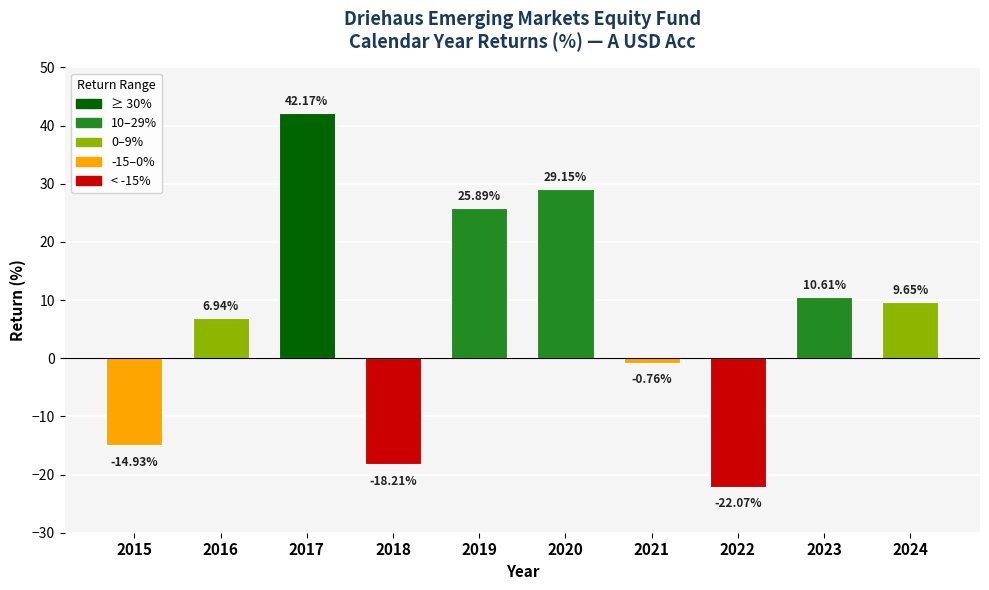

What is the sum of the values at 2022 and 2018?

-40.3